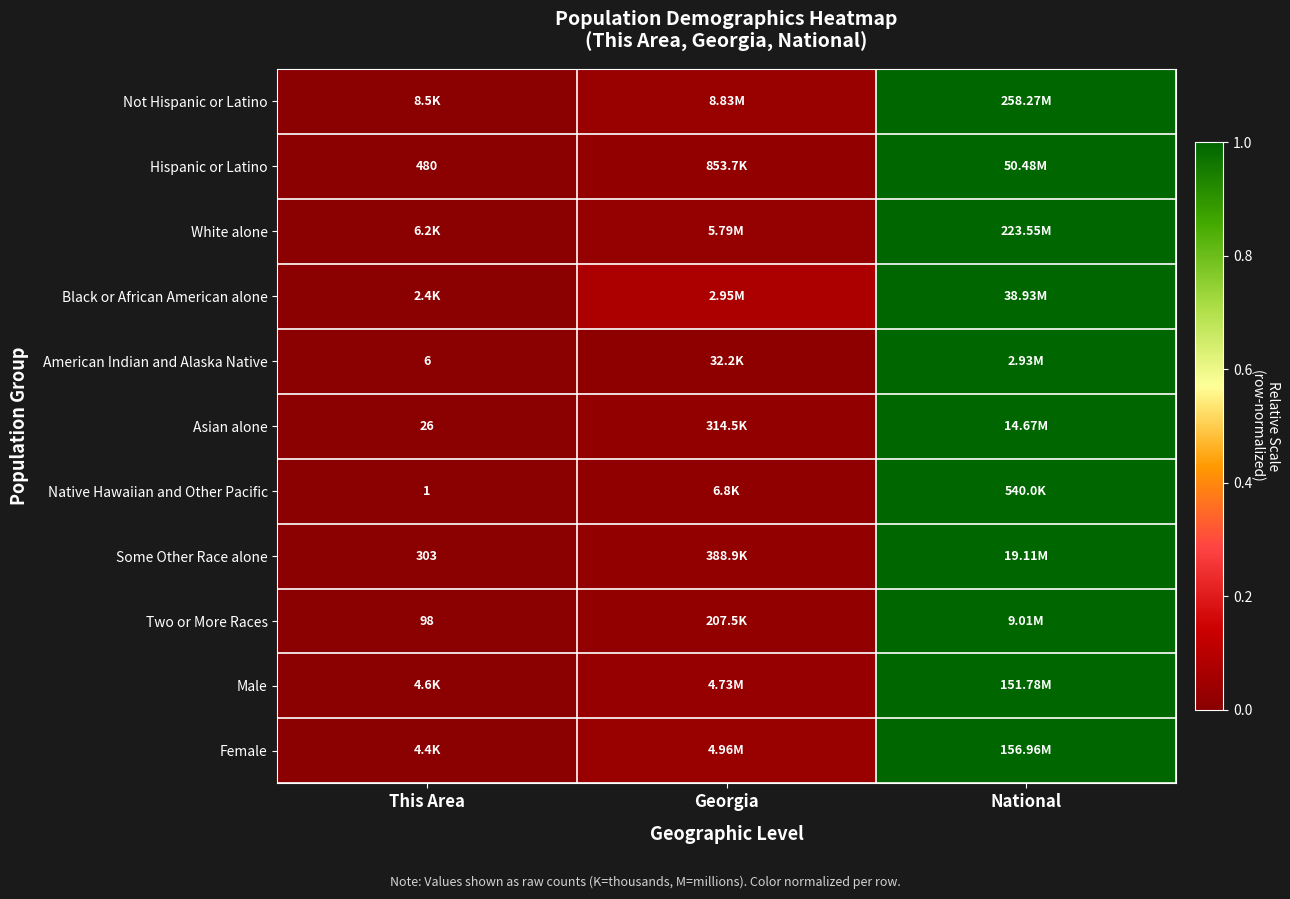

Which label corresponds to the smallest value in the chart?

This Area